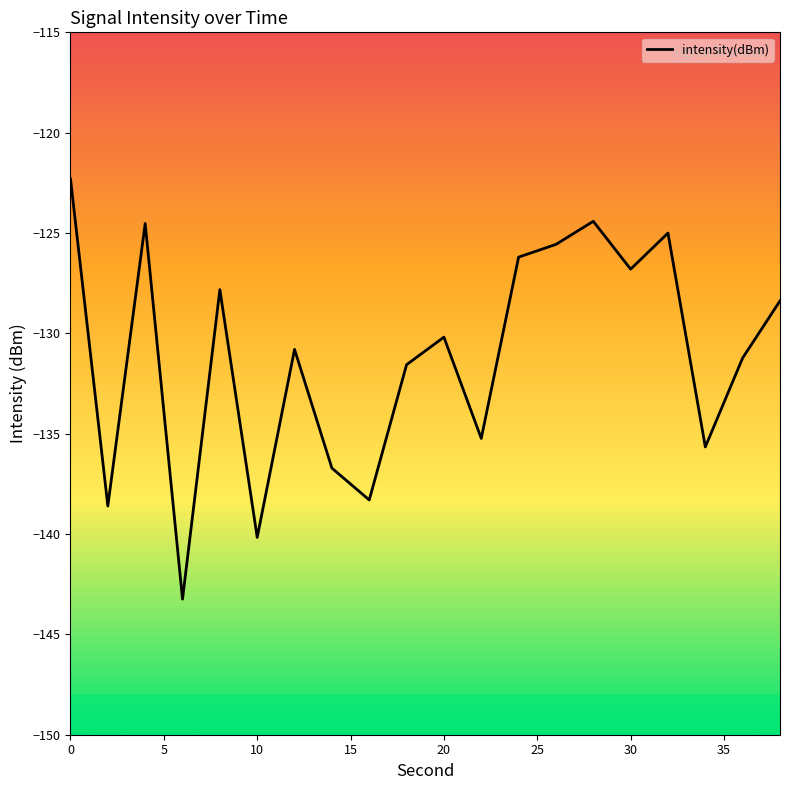

What is the average value?

-131.1